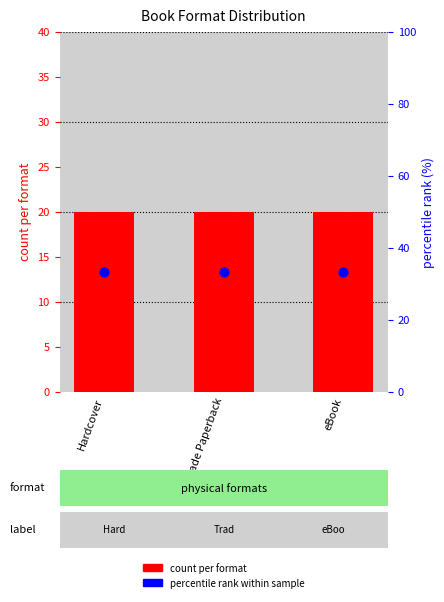

Which series contains the highest Y value?

percentile rank within sample